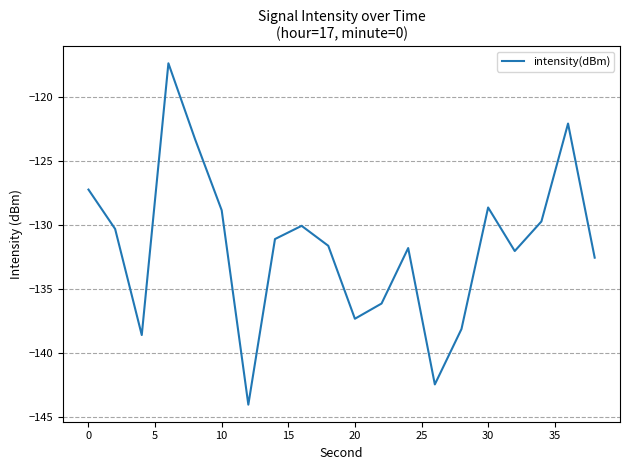

How many lines are shown in the chart?

1